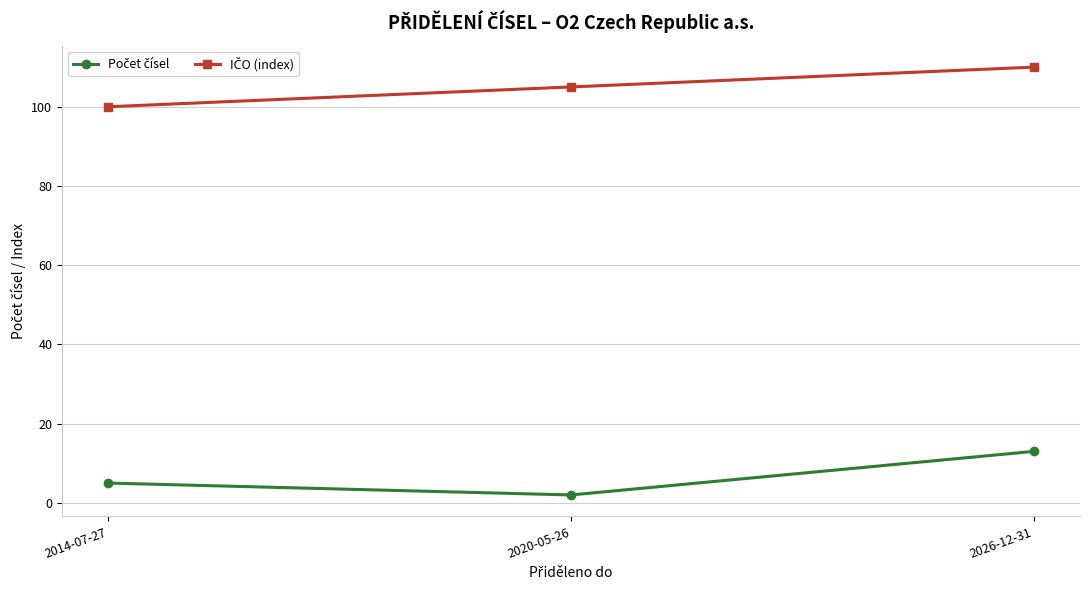

What is the difference between the highest and lowest values at 2014-07-27?

95